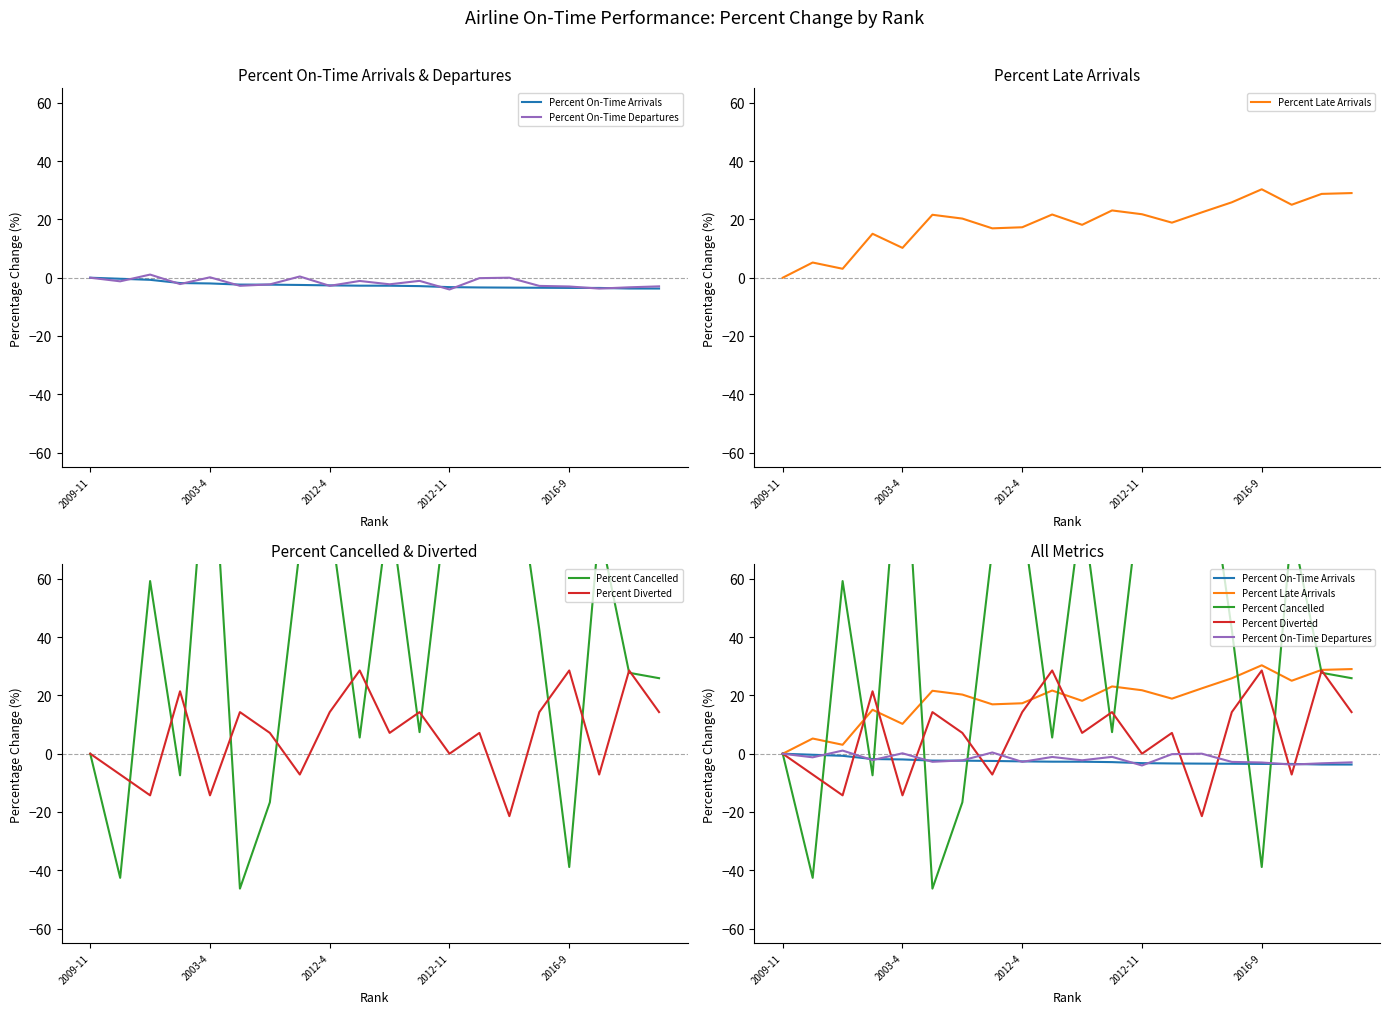

How many lines are shown in the chart?

5